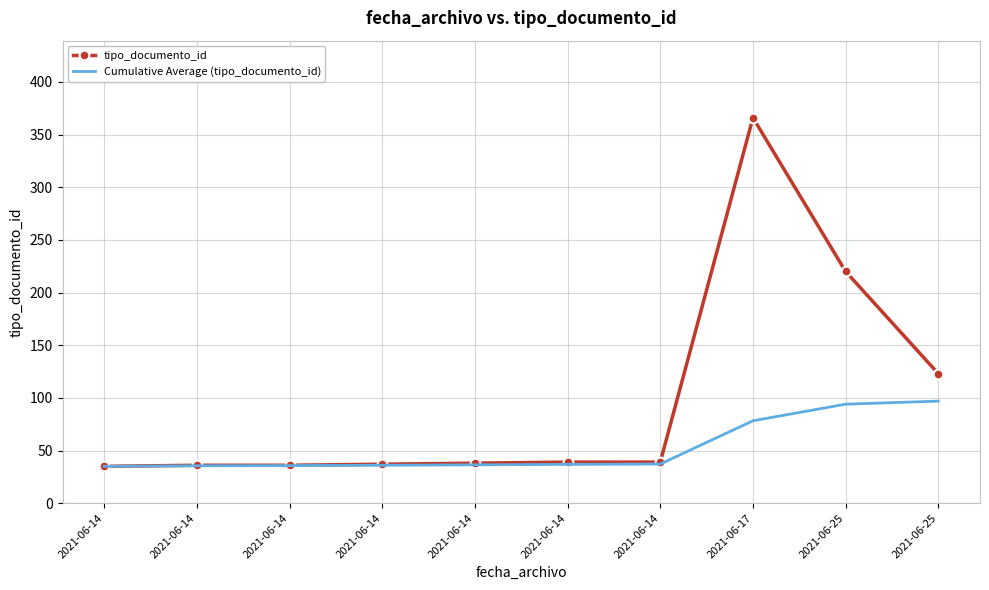

Between 2021-06-14 and 2021-06-14, which series saw the biggest shift?

tipo_documento_id